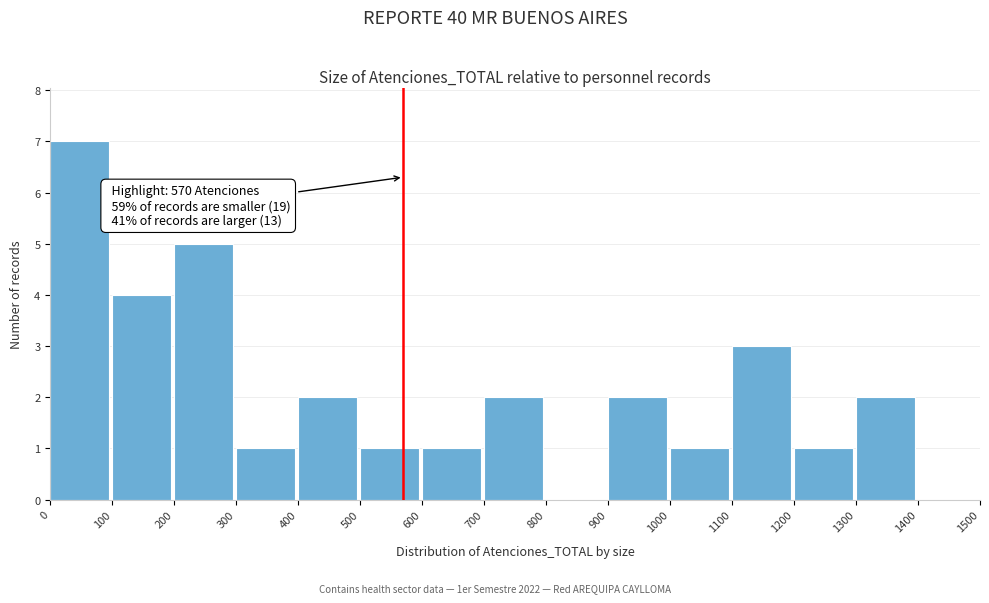

Over which range of the x-axis is the bar tallest?

0 to 100